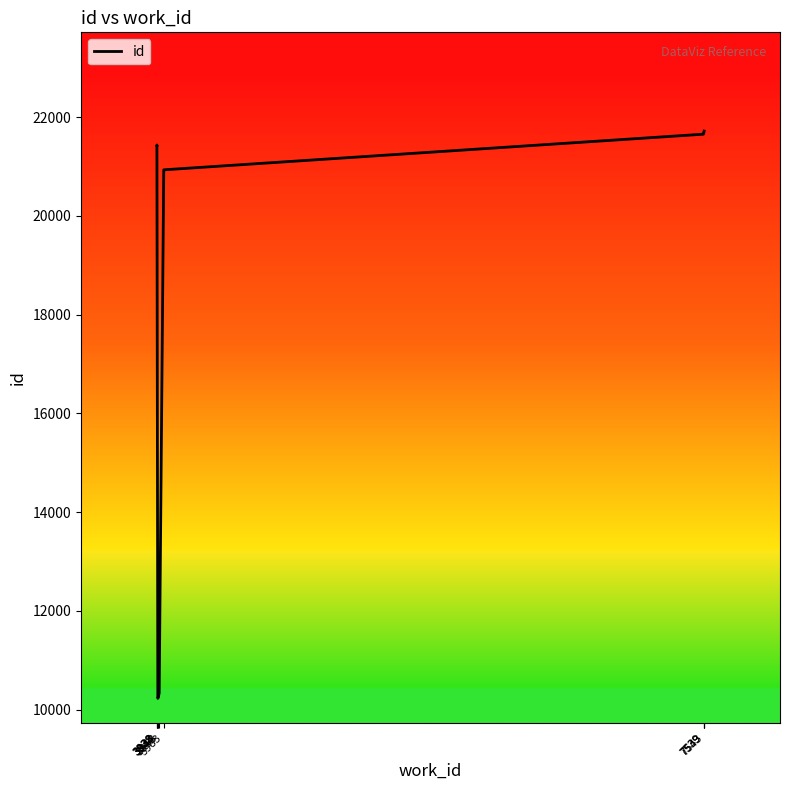

Is it true that the value at 3938 is 38410?

False